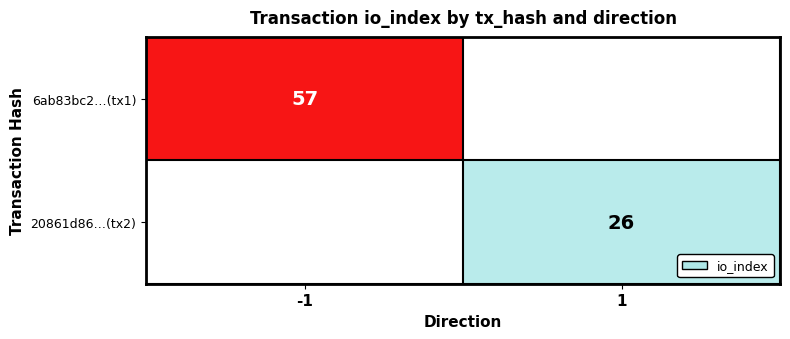

At how many categories does at least one series exceed 27?

1